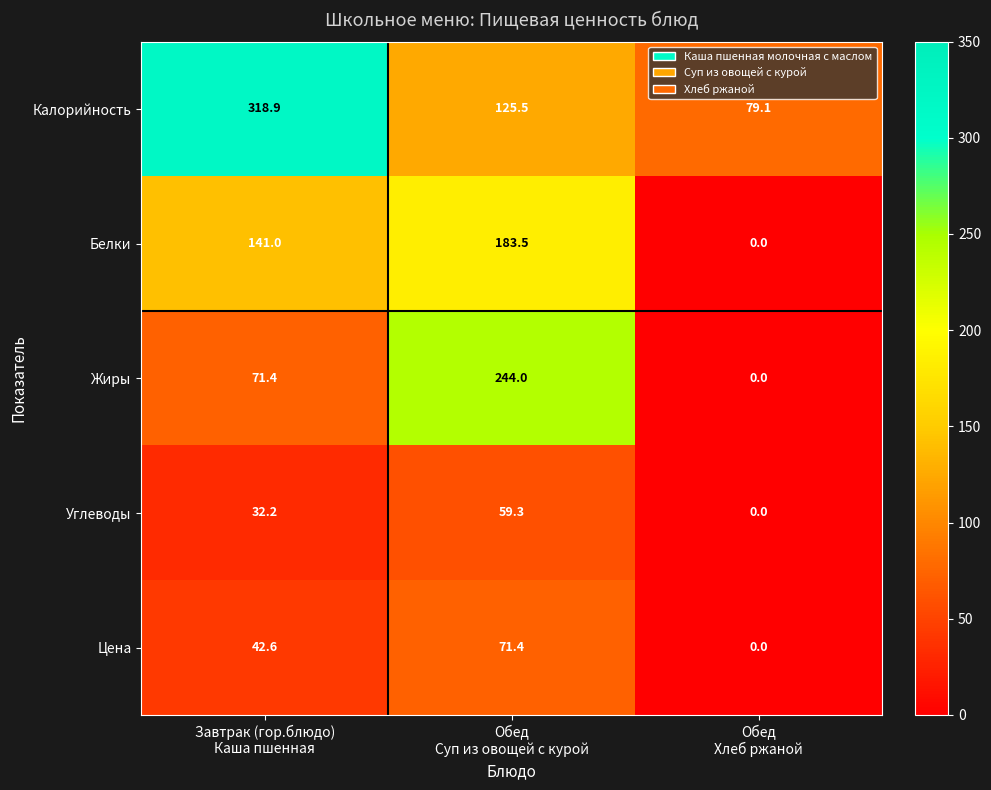

Rank the series by their maximum value, from lowest to highest.

Углеводы, Цена, Белки, Жиры, Калорийность